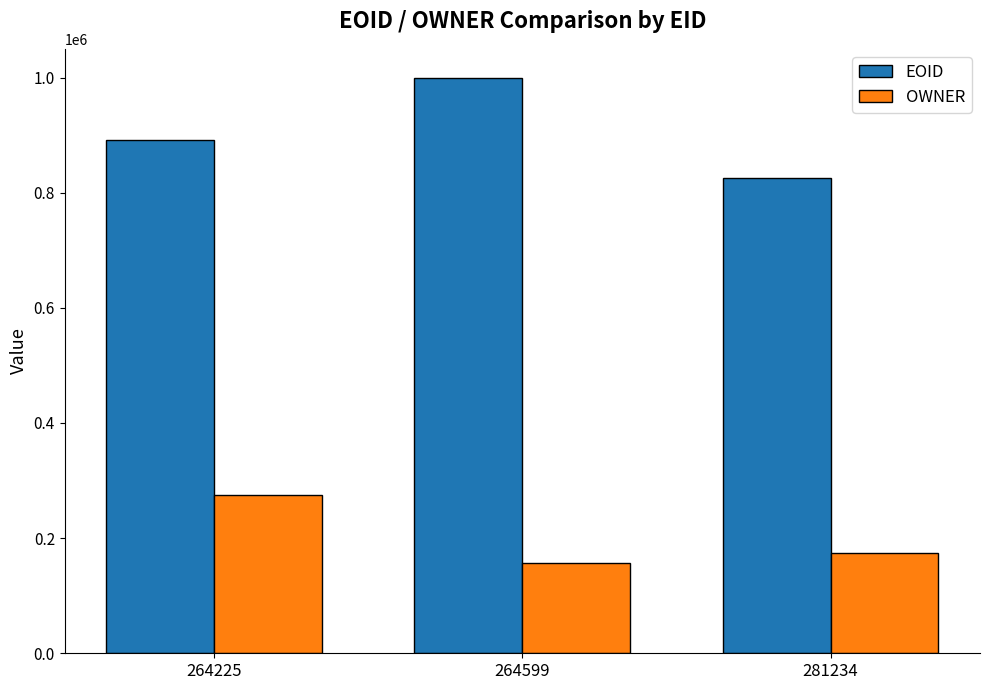

Which series changed the most between 264599 and 281234?

EOID